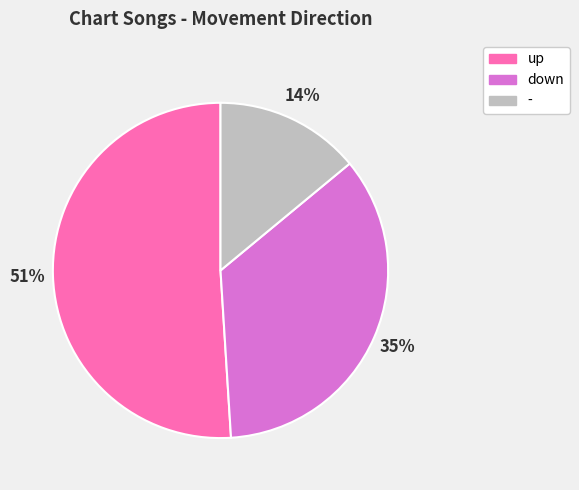

Do down and up together represent more than half of the pie?

Yes